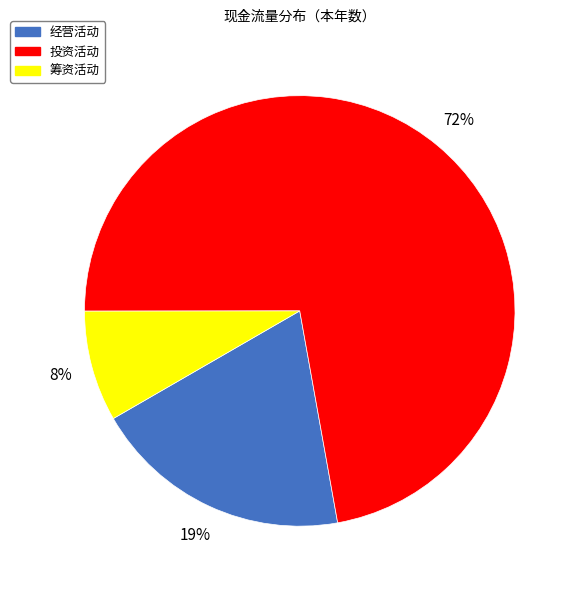

Is there any slice that represents more than half of the pie?

Yes